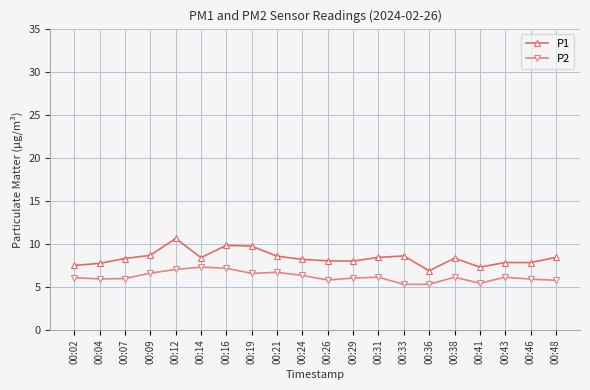

What is the sum of all P1 values?

167.2